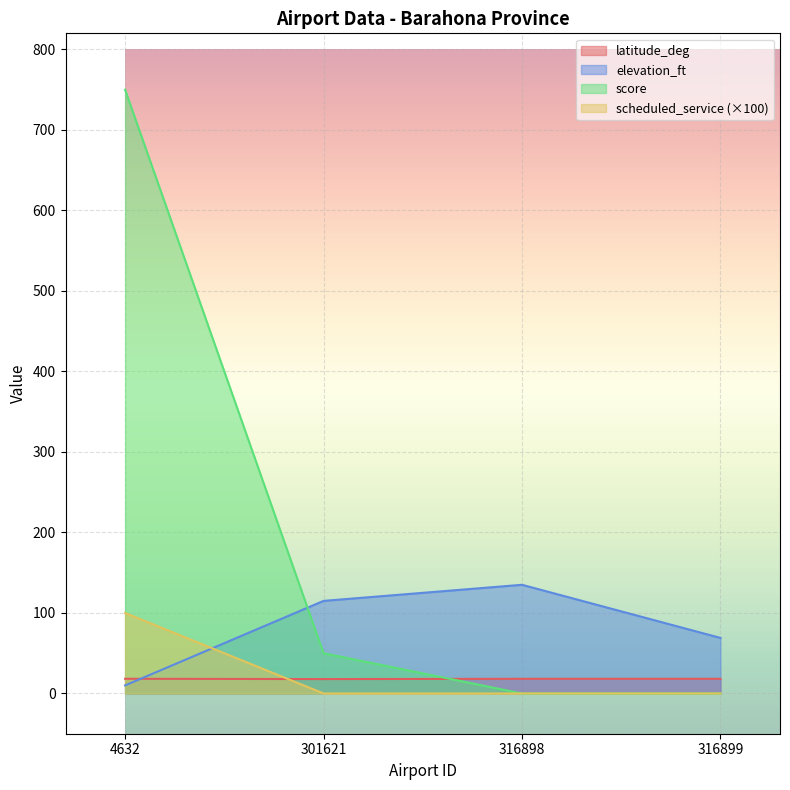

How many data points in score are above 50?

1